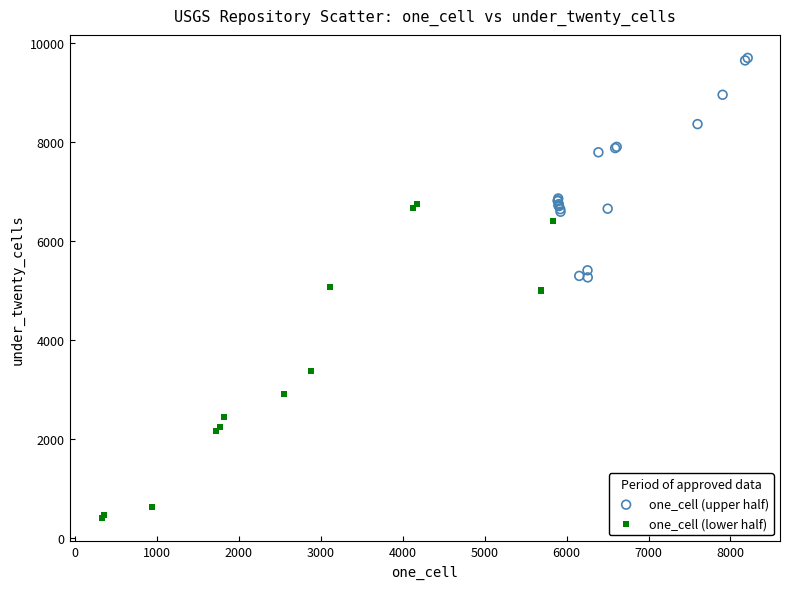

Which series contains the lowest Y value?

one_cell (lower half)